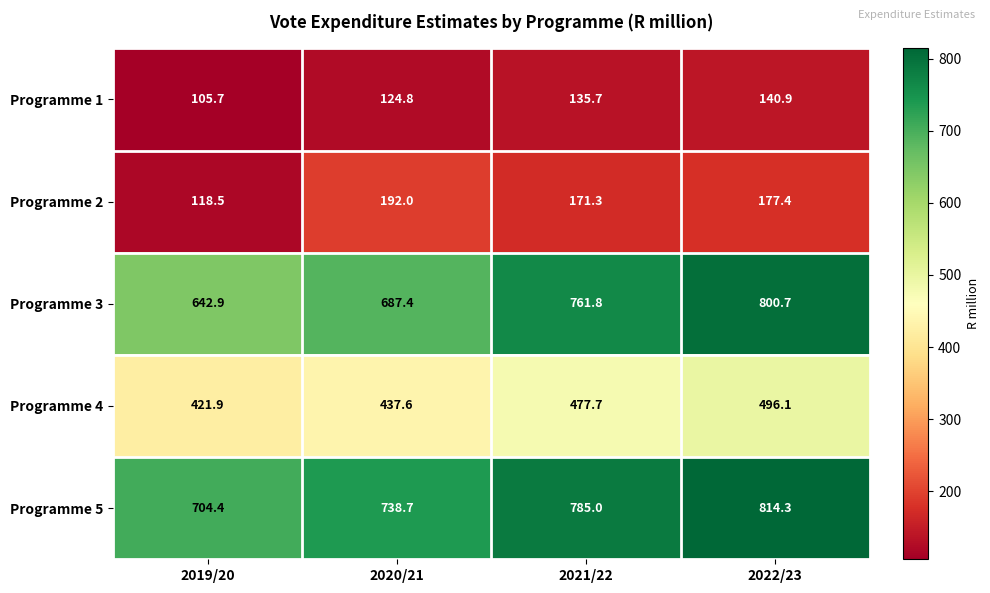

Between 2019/20 and 2021/22, which series saw the biggest shift?

Programme 3